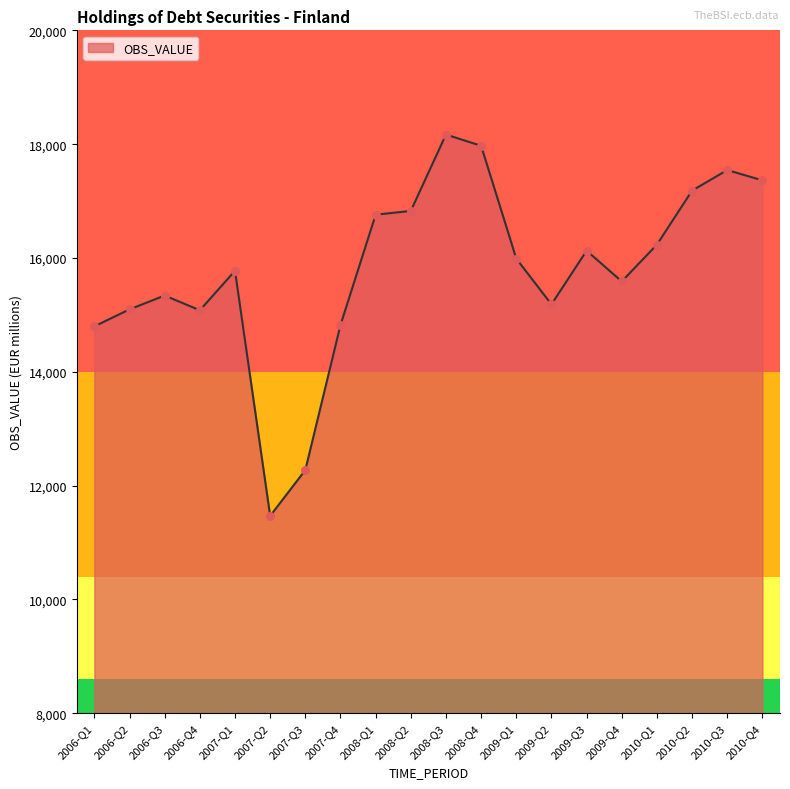

Between 2007-Q1 and 2009-Q1, which is larger?

2009-Q1